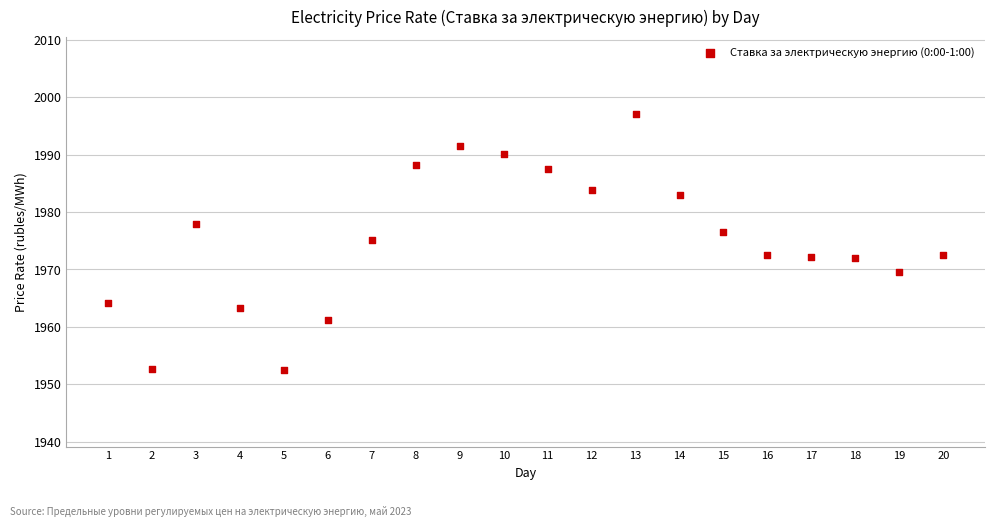

What is the range of X values (max minus min)?

19.0